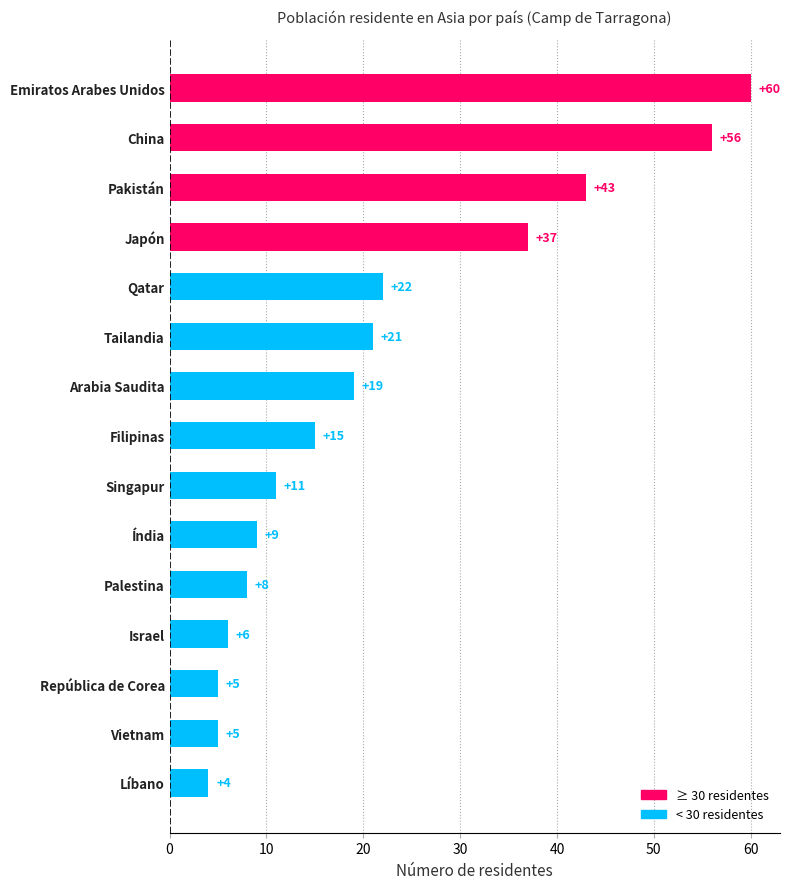

Where is the data nearest to the value 32?

Japón